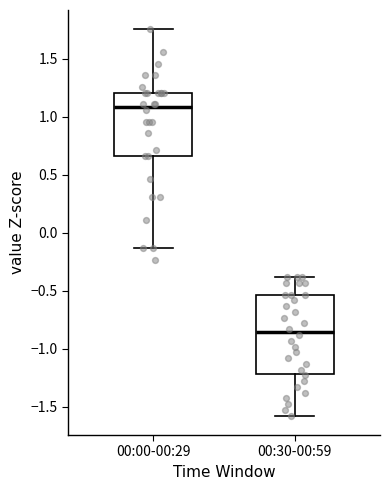

Comparing the boxes themselves (not the whiskers), which one is the tallest?

00:30-00:59